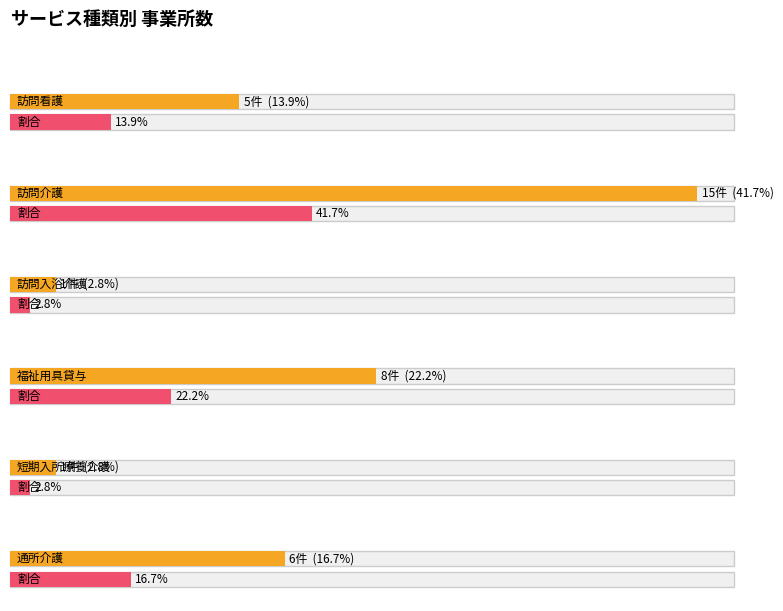

Is it true that the value at 訪問看護 is 1?

False